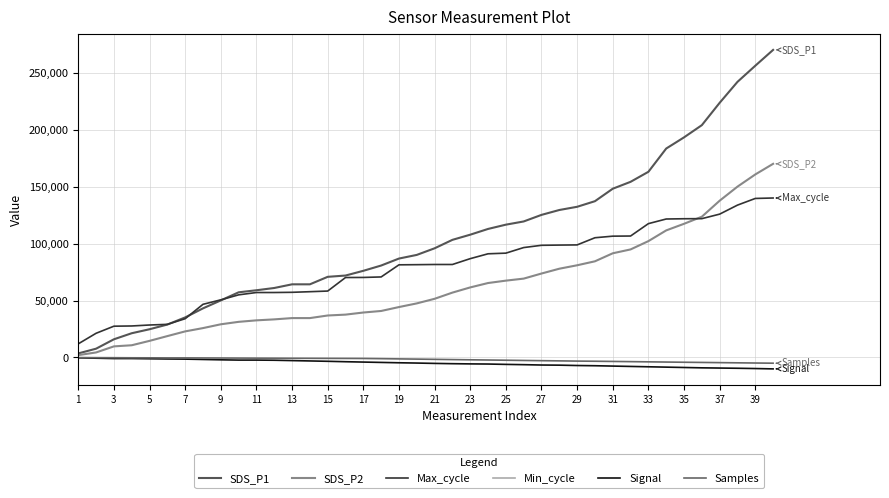

What is the sum of all Max_cycle values?

3159086.6